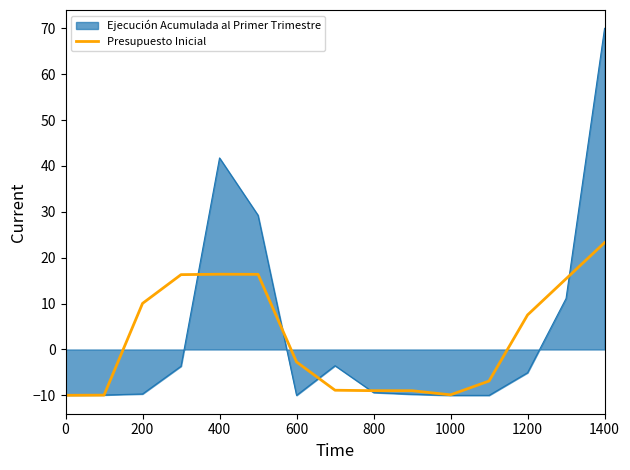

Which series has the widest spread of values?

Ejecución Acumulada al Primer Trimestre